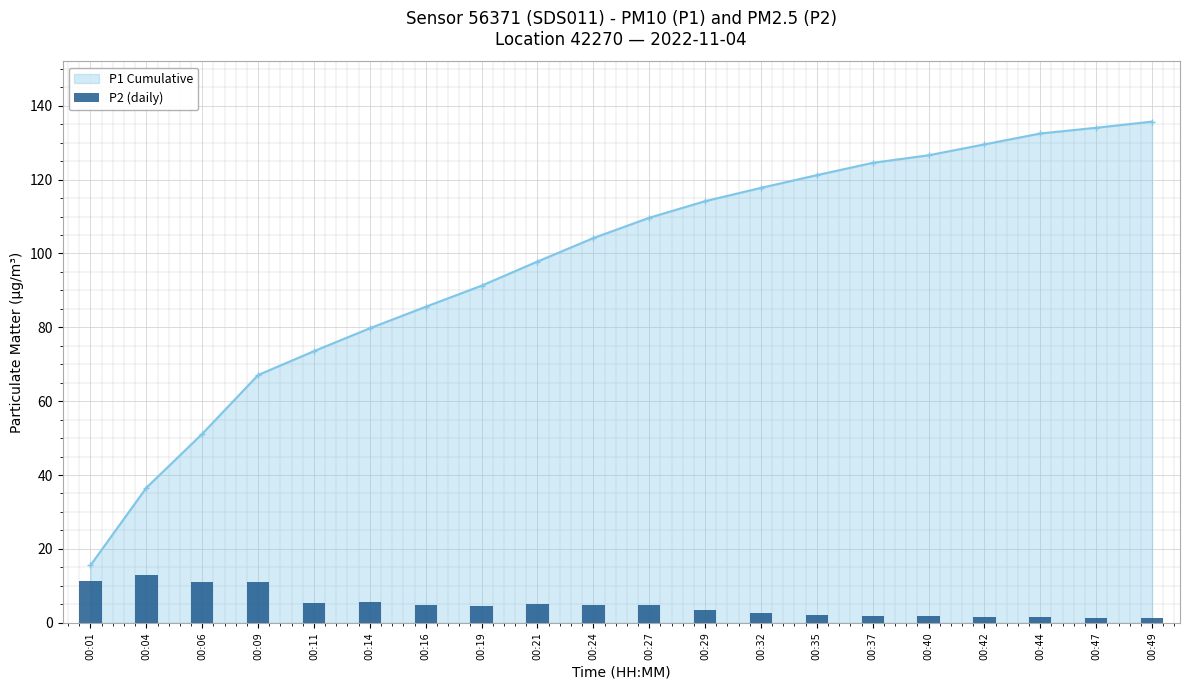

Which category has the lowest value in the P1 Cumulative series?

00:01